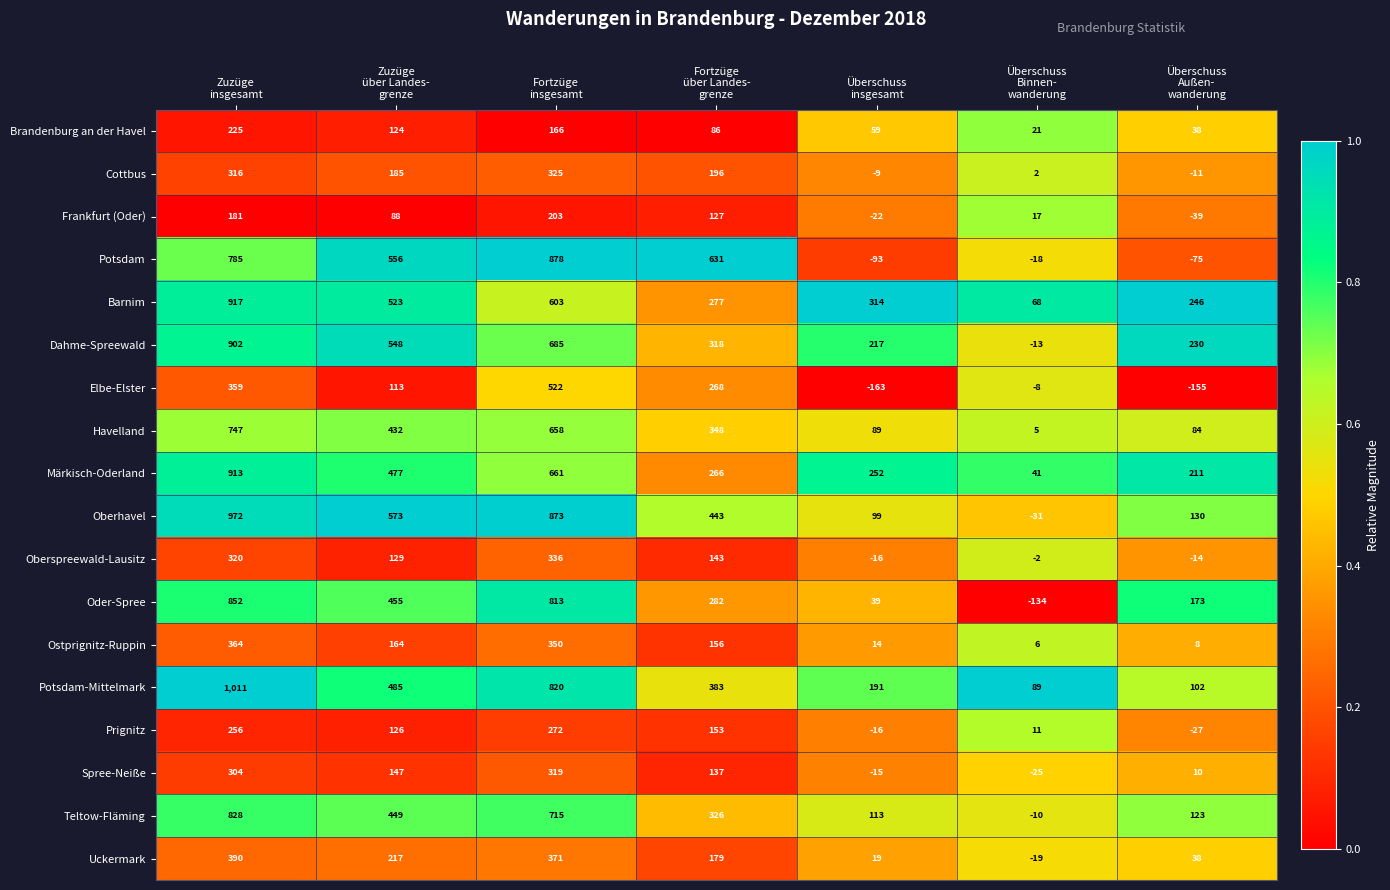

At how many categories does at least one series exceed 356?

4